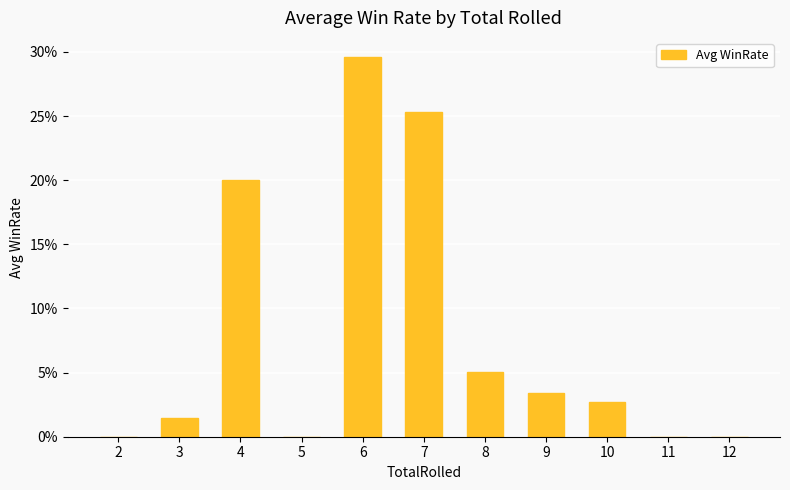

True or false: the data shows 0.0 at 2.

True